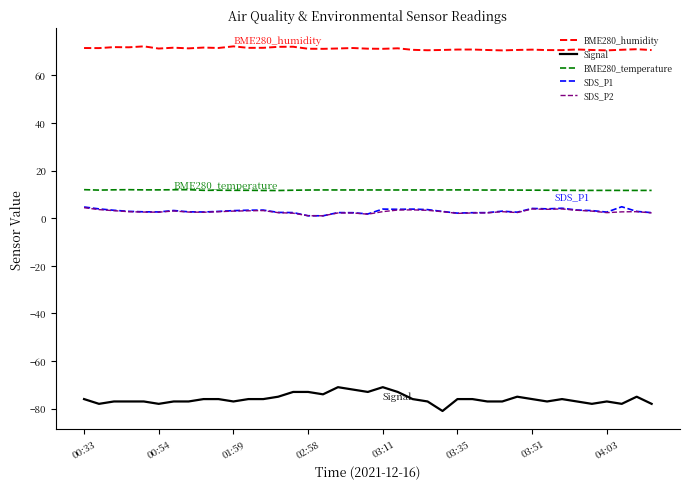

True or false: BME280_humidity has more than 0 interior local peaks.

True